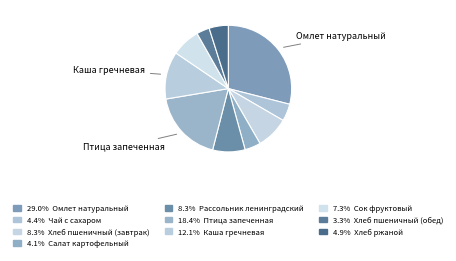

Which slice is the smallest?

Хлеб пшеничный (обед)